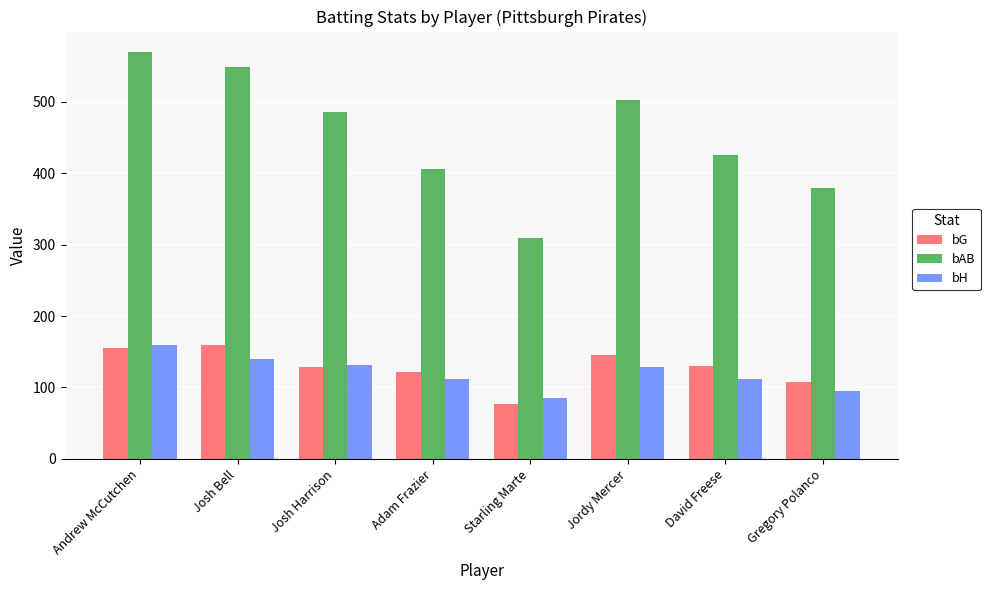

What is the spread (max minus min) of values at Josh Bell?

409